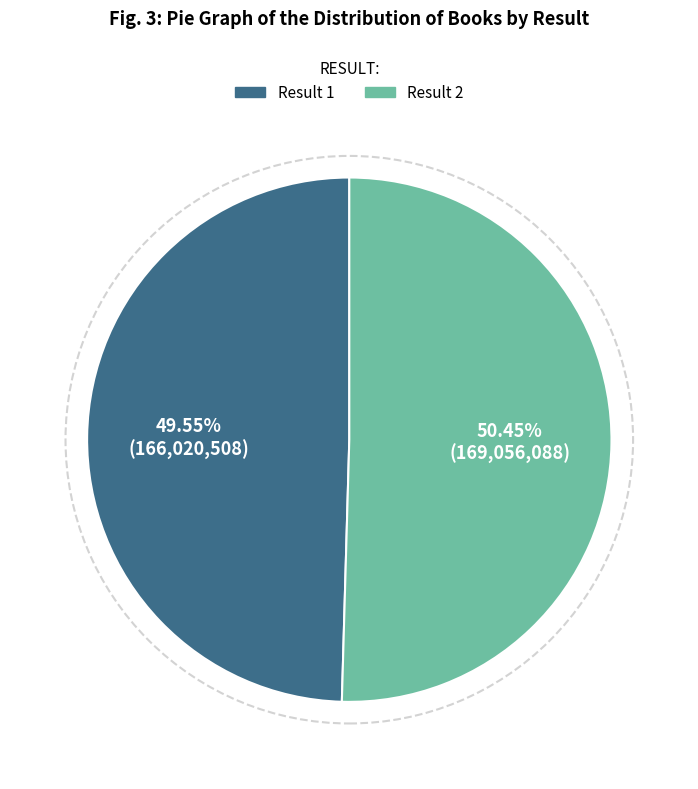

How many segments does this pie chart have?

2